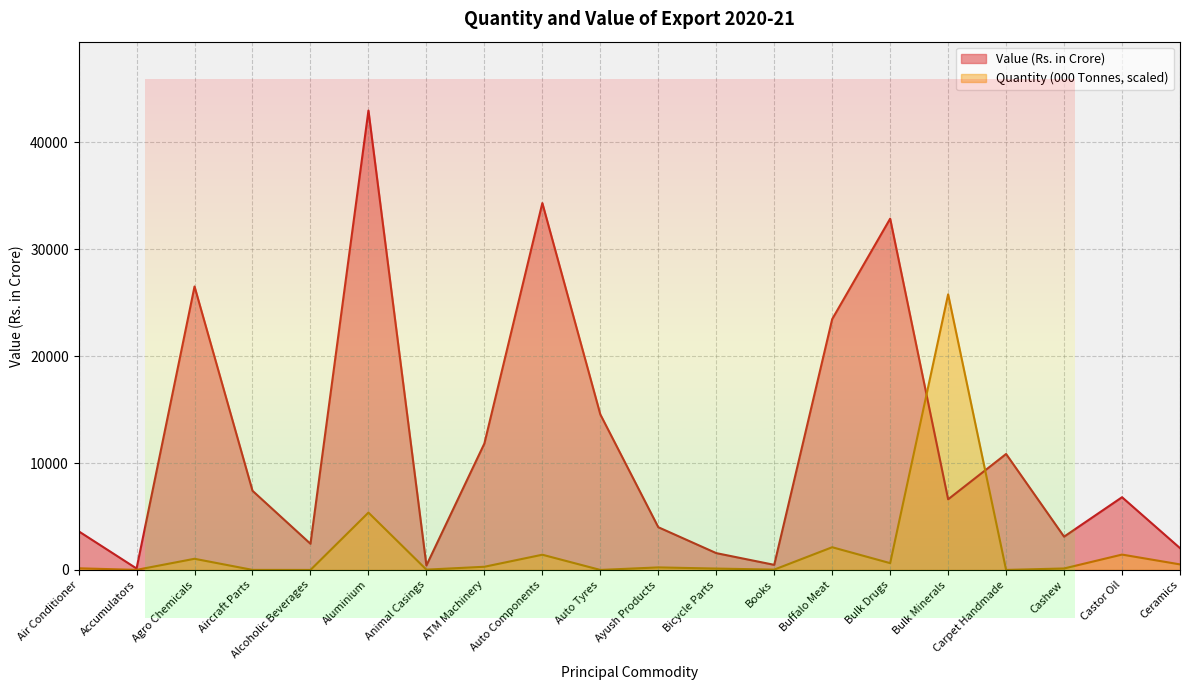

How many values in the Quantity (000 Tonnes) series are below 235?

10